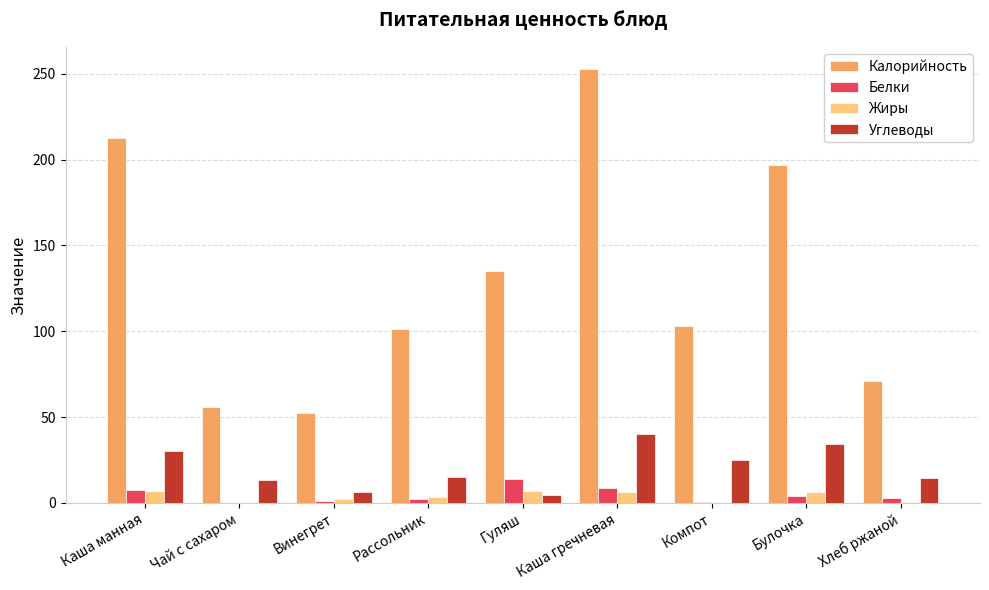

Count the number of data series in this chart.

4